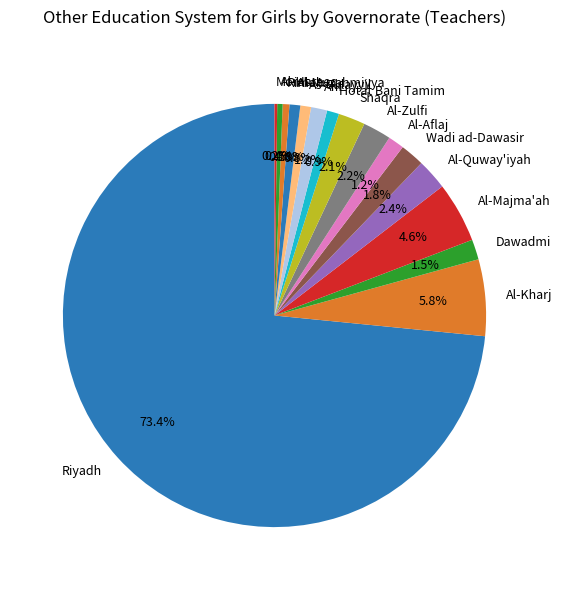

What percentage is the Al-Muzahmiyya slice, to the nearest percent?

1%